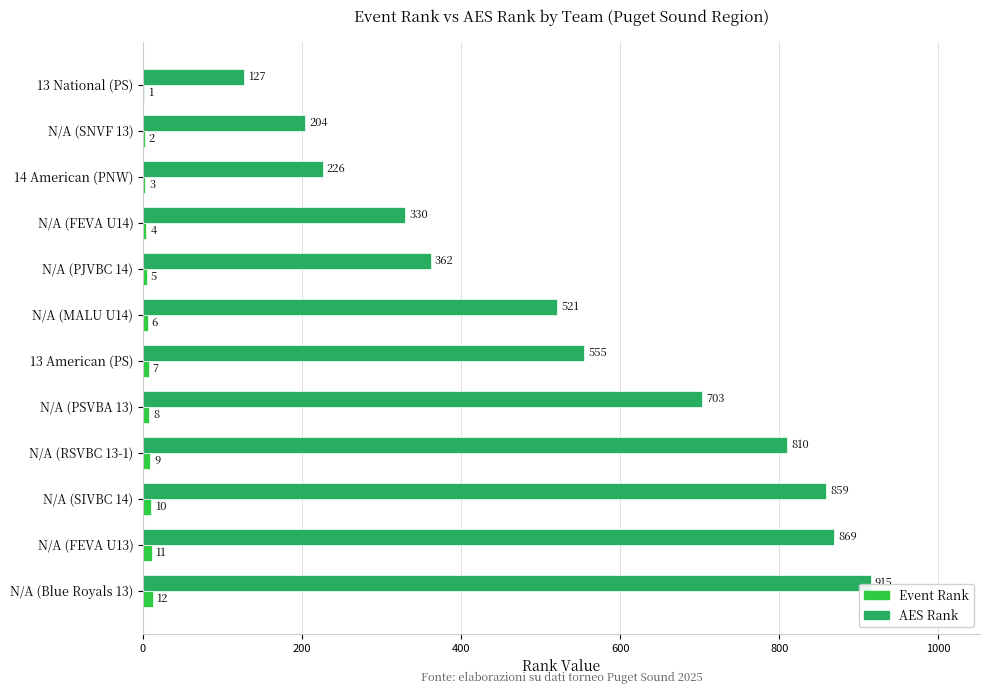

At which label is AES Rank closest to 521?

N/A (MALU U14)